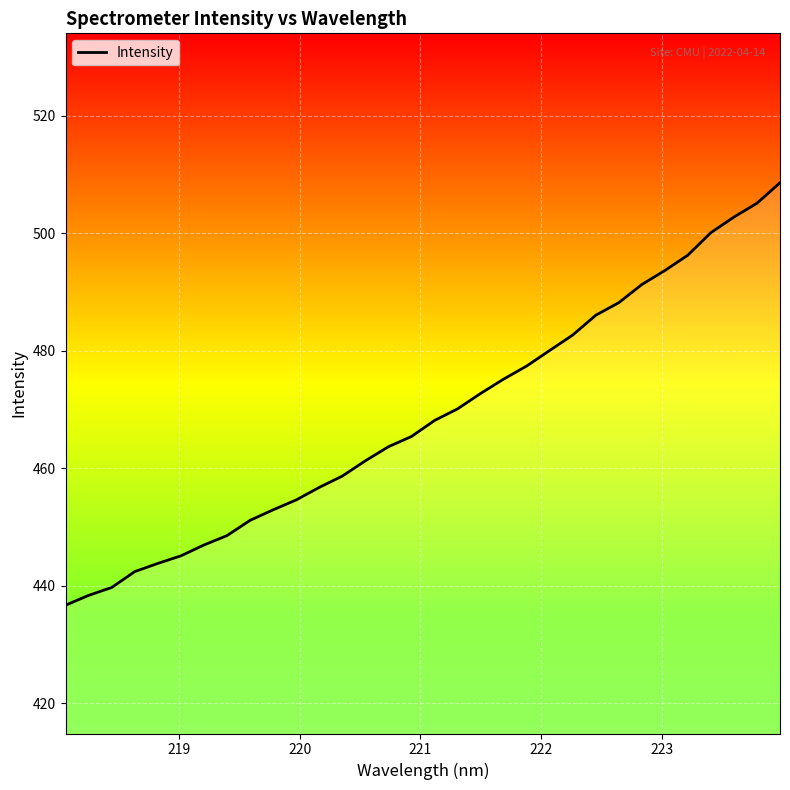

What is the minimum value shown in the chart?

436.7